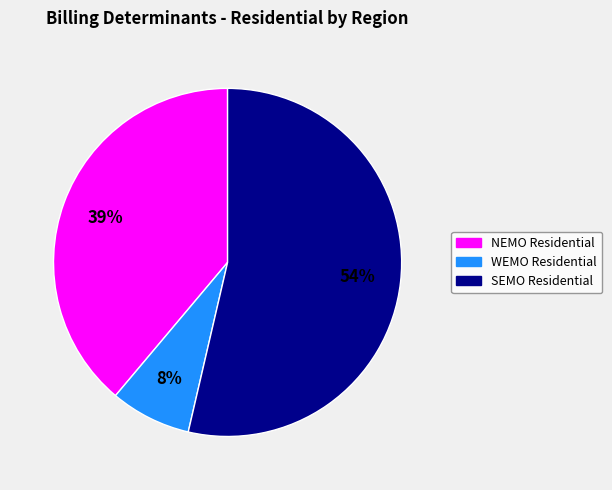

Is there a majority slice in this chart?

Yes